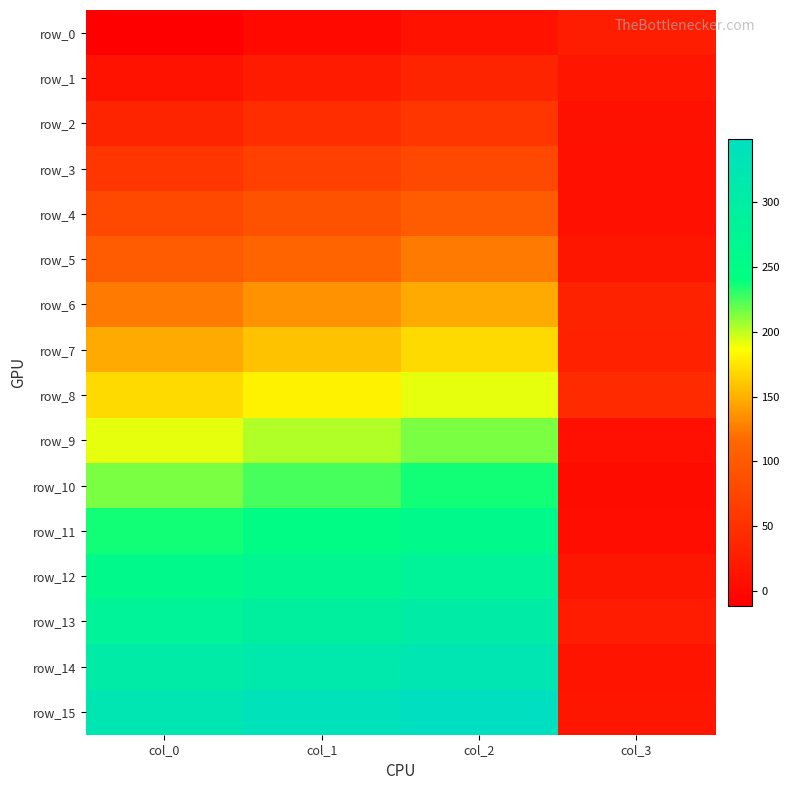

How many data points in row_8 are less than 180?

2